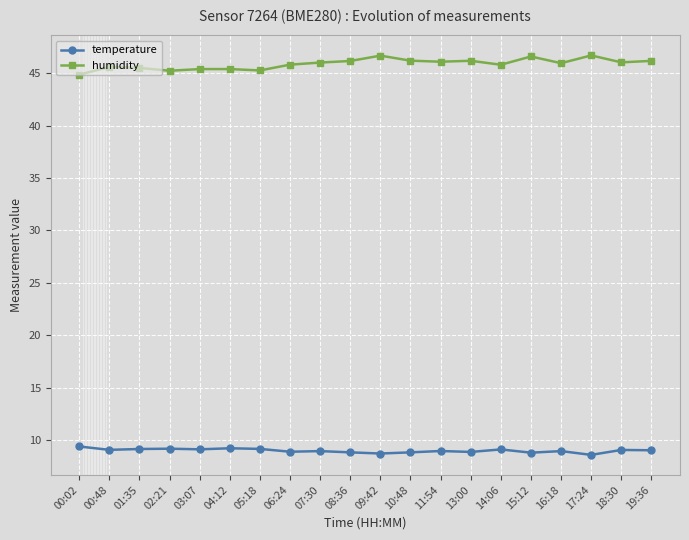

Rank the series by their maximum value, from highest to lowest.

humidity, temperature